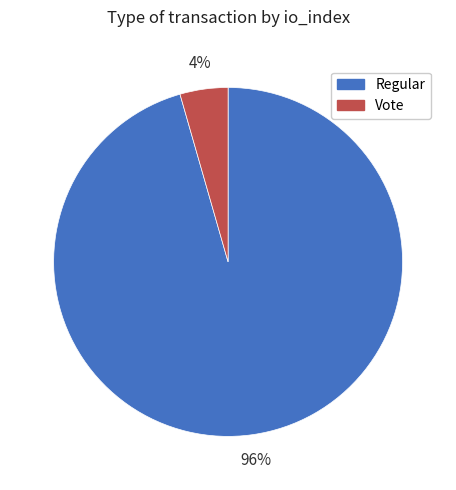

What percentage is the Regular slice, to the nearest percent?

96%